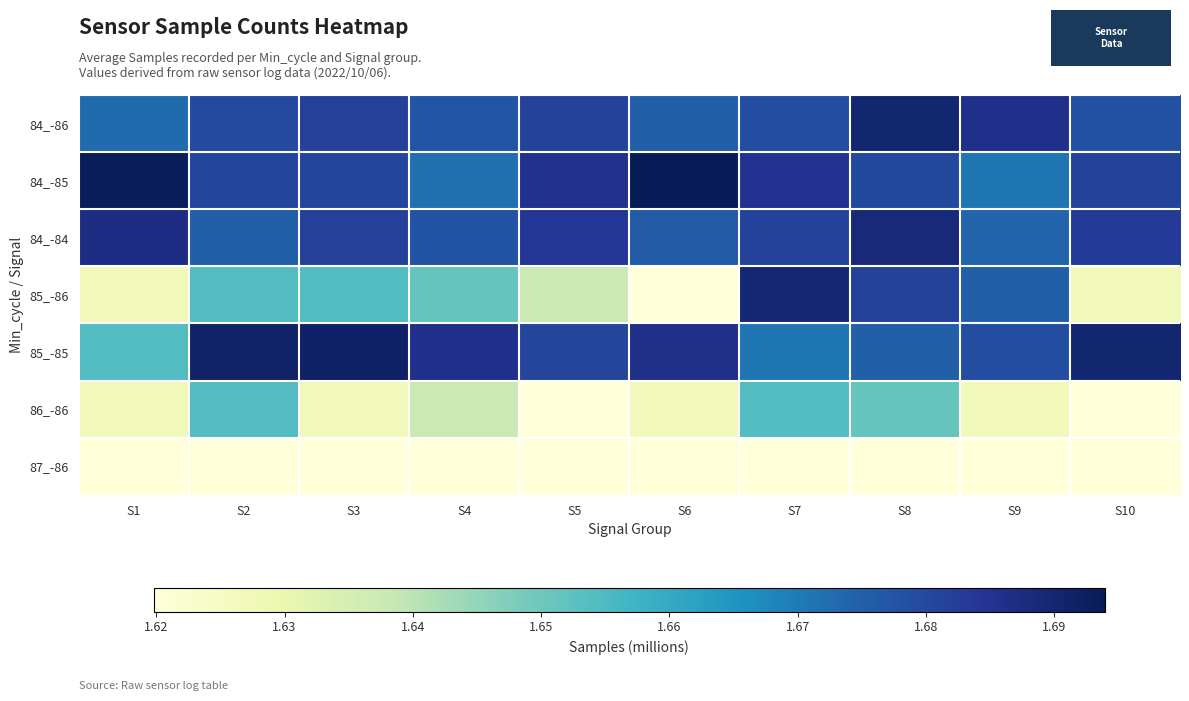

What is the total value across all series at S2?

11.7